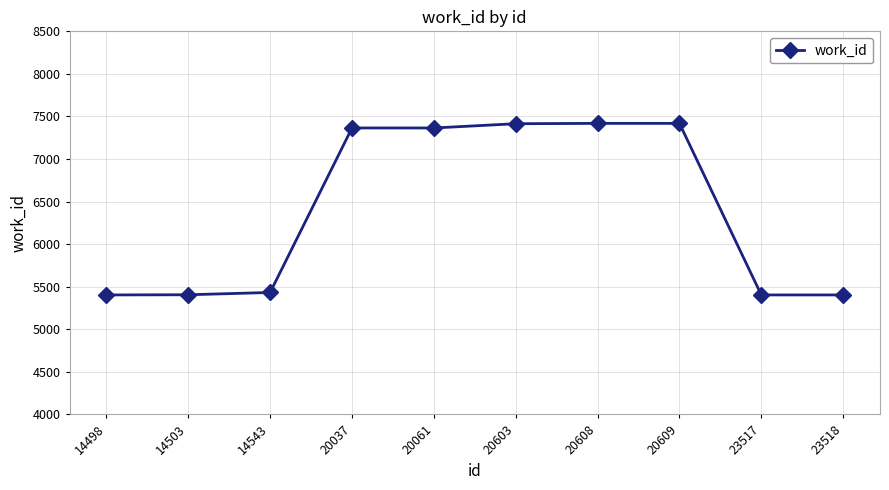

What is the change in value from 20609 to 23518?

-2015